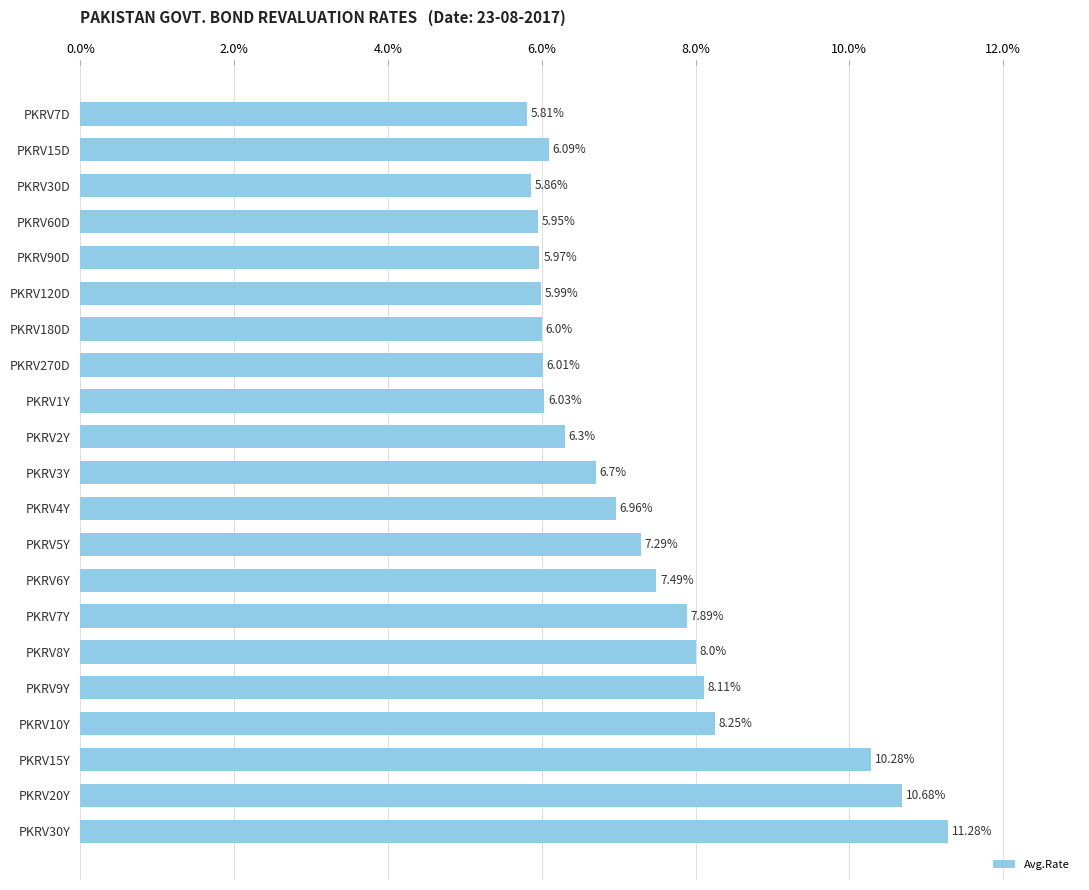

What is the greatest value displayed?

11.3